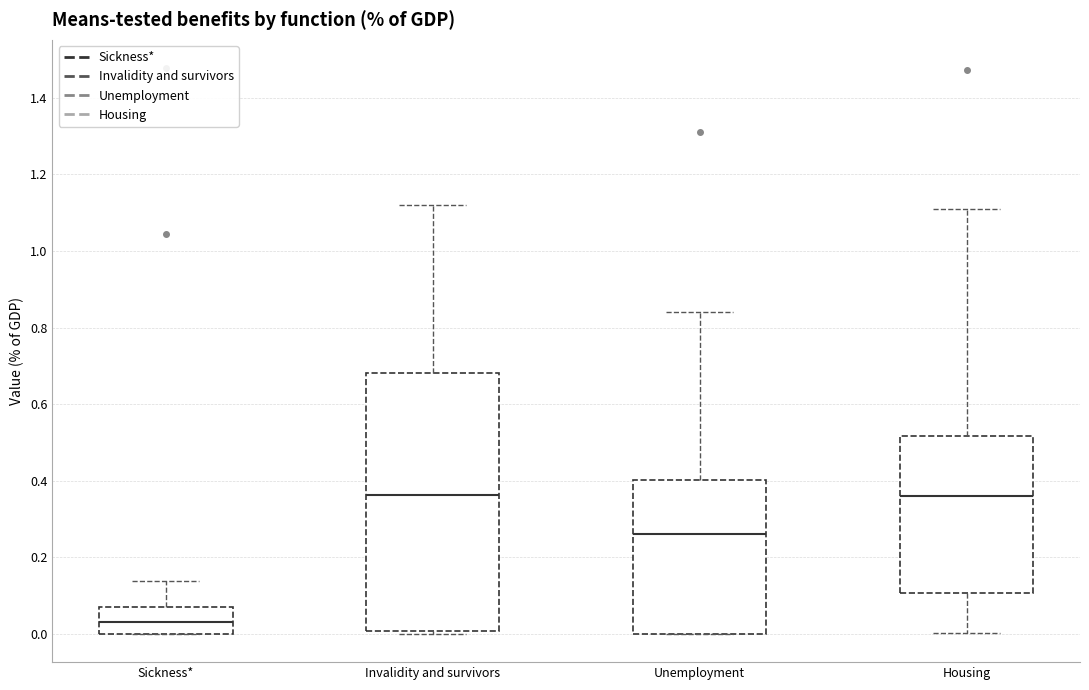

Where does the lower whisker of the box for Housing end on the y-axis? The values are not printed on the chart, so give them approximately, as read against the axis.

0.00